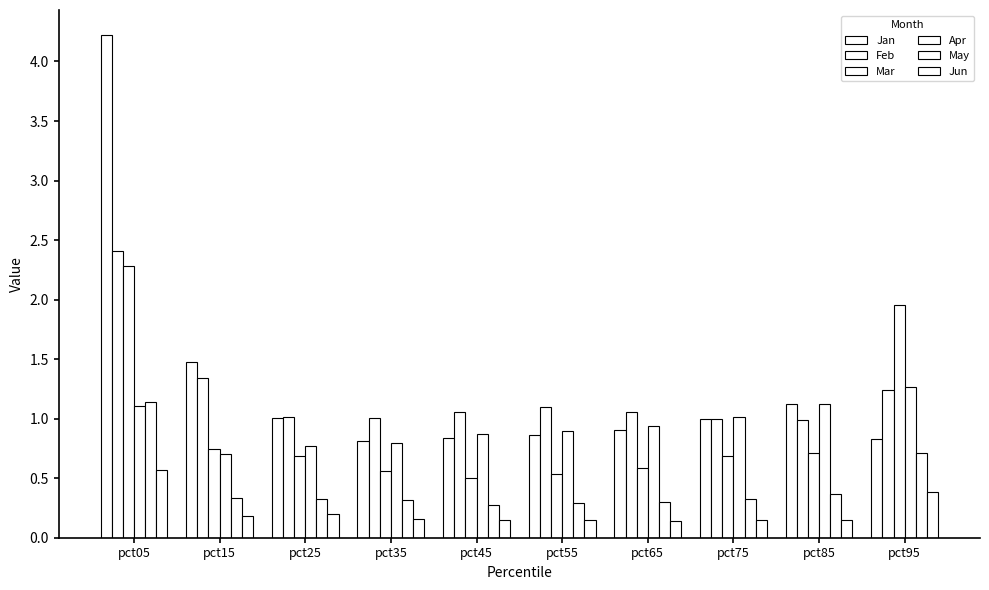

How many bars are there in total?

60